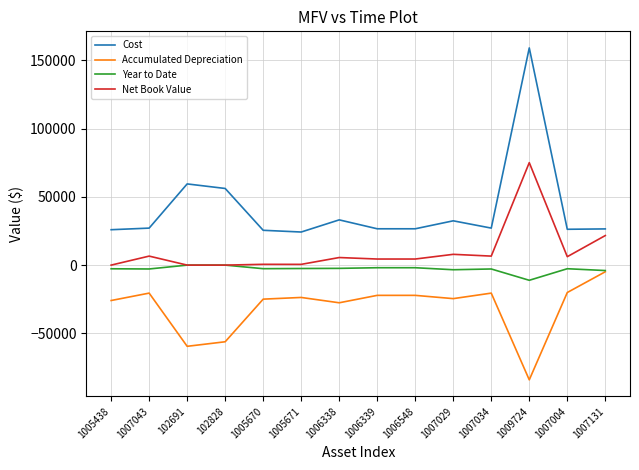

Which series has the largest range (max minus min)?

Cost